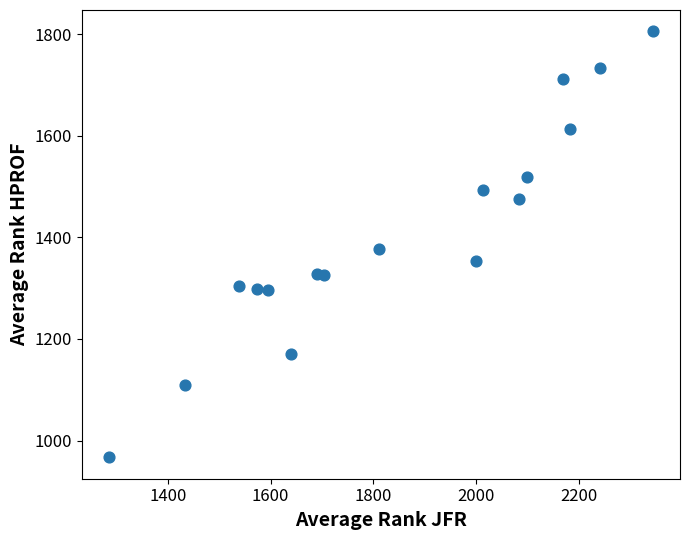

What is the range of X values (max minus min)?

1057.1